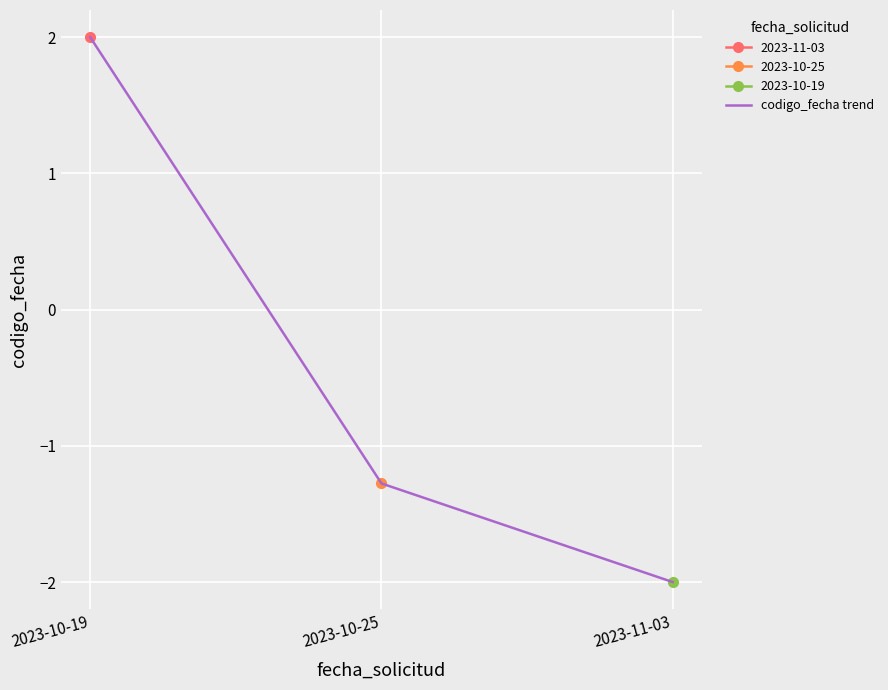

Where does the data first go above -1?

2023-10-19